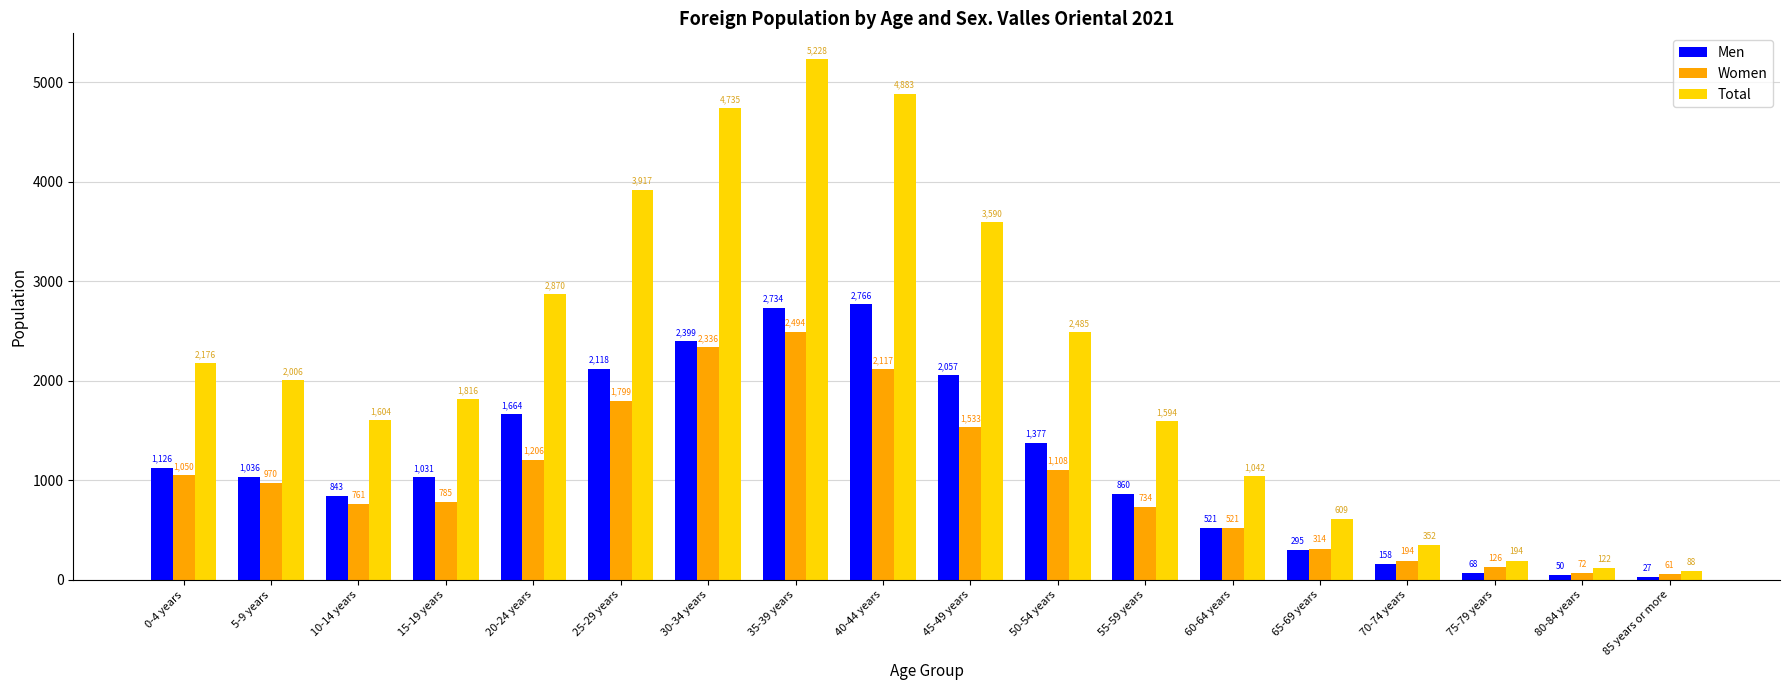

What is the sum of all Total values?

39311